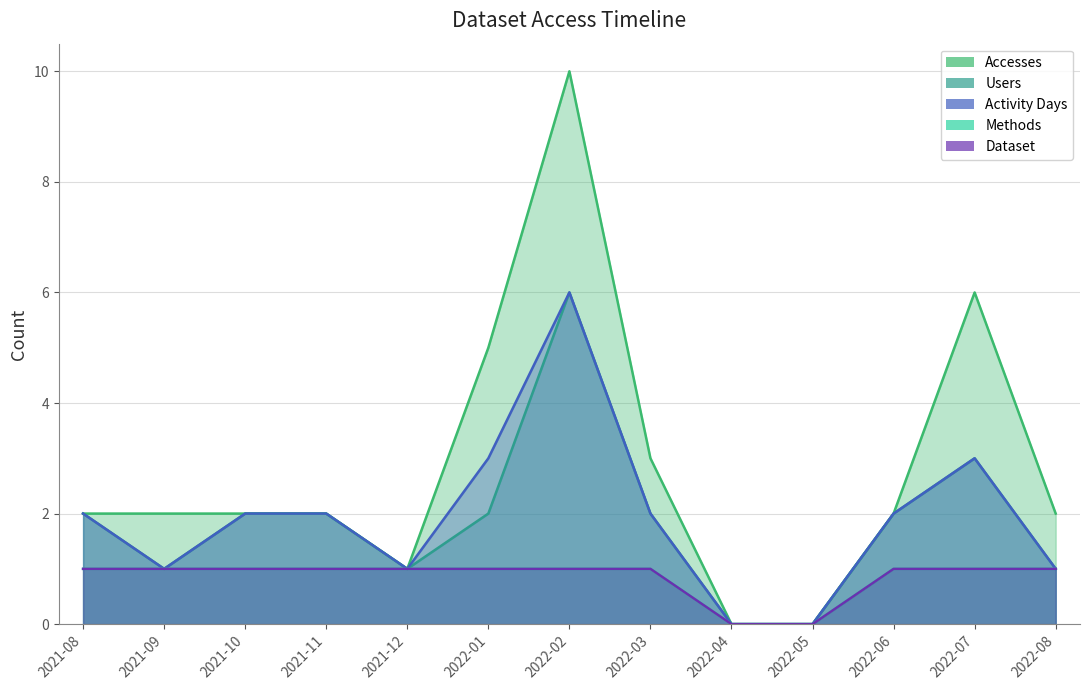

What is the sum of all Activity Days values?

25